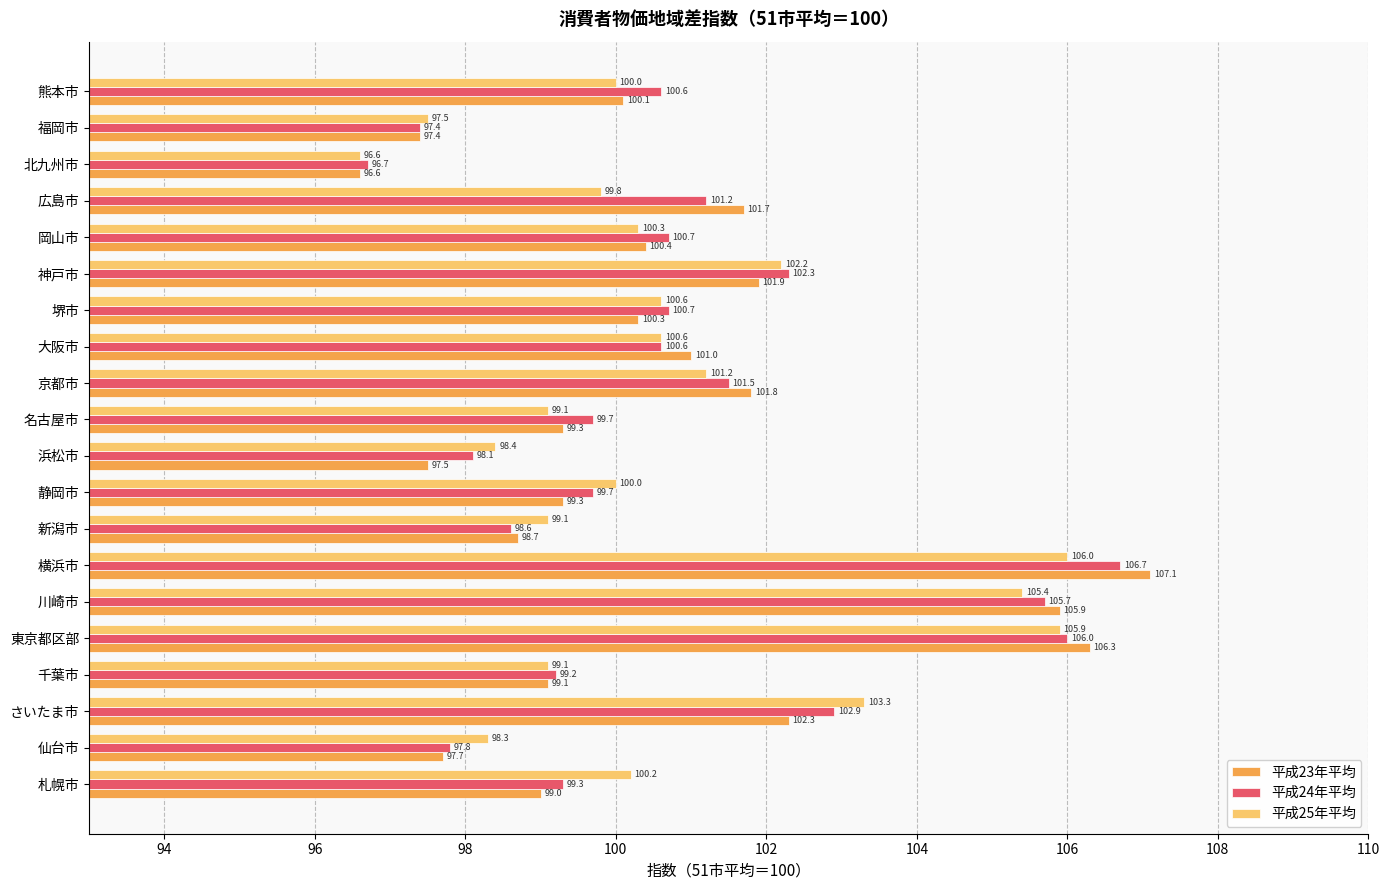

What is the spread (max minus min) of values at 広島市?

1.9